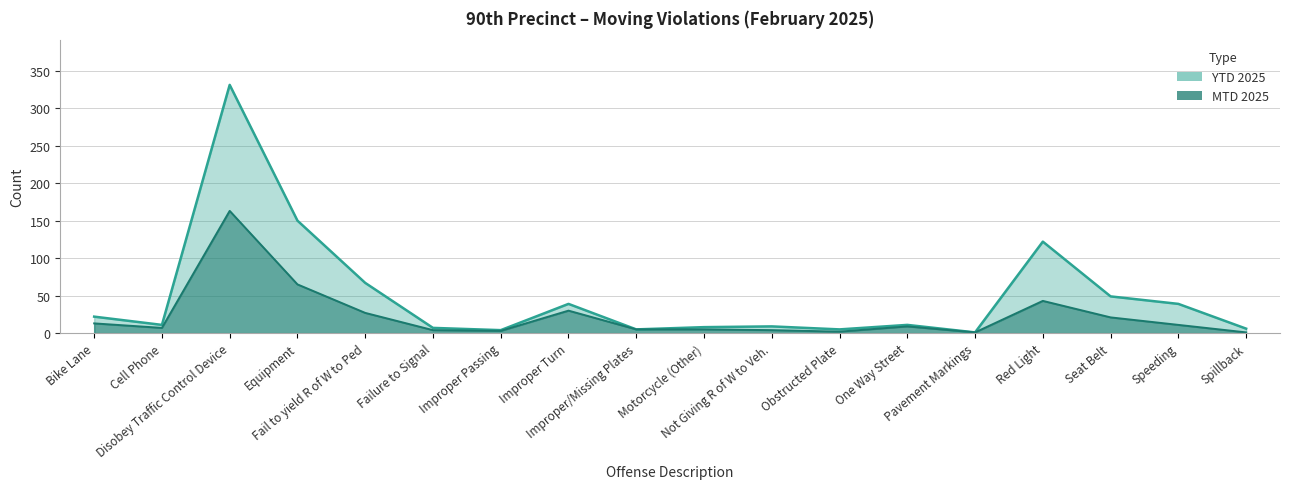

True or false: MTD 2025 has a value of 2 at Obstructed Plate.

True